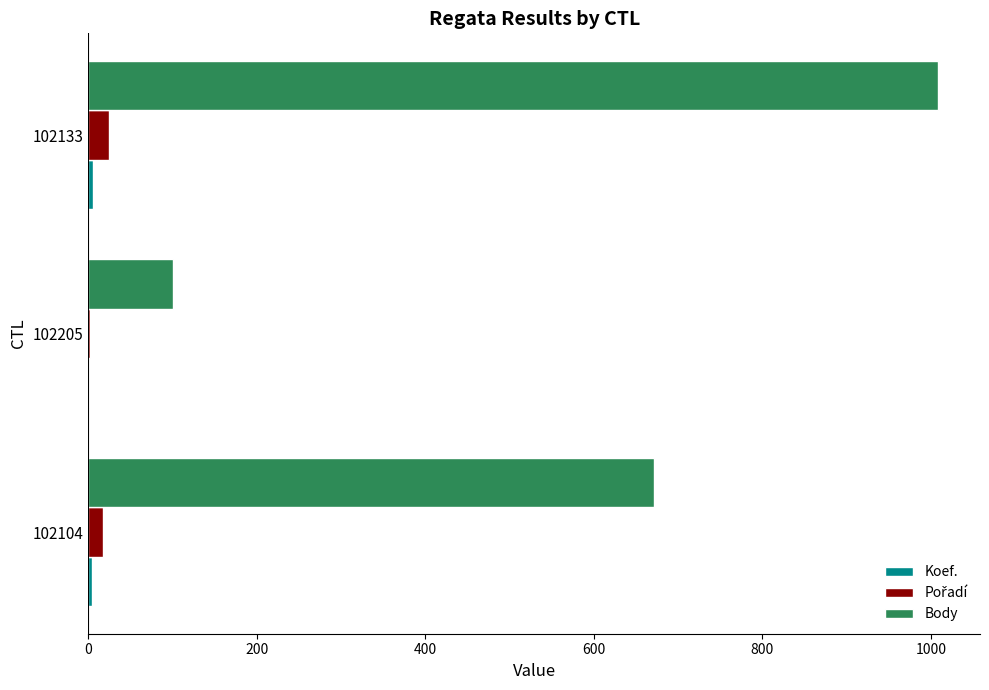

Which series has the largest total across all categories?

Body